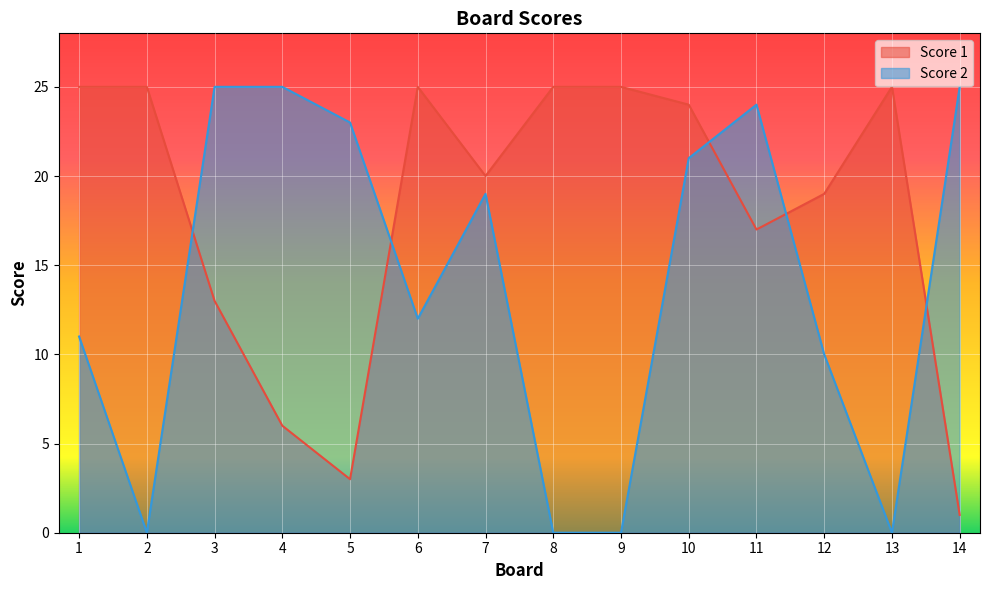

How many lines are shown in the chart?

2